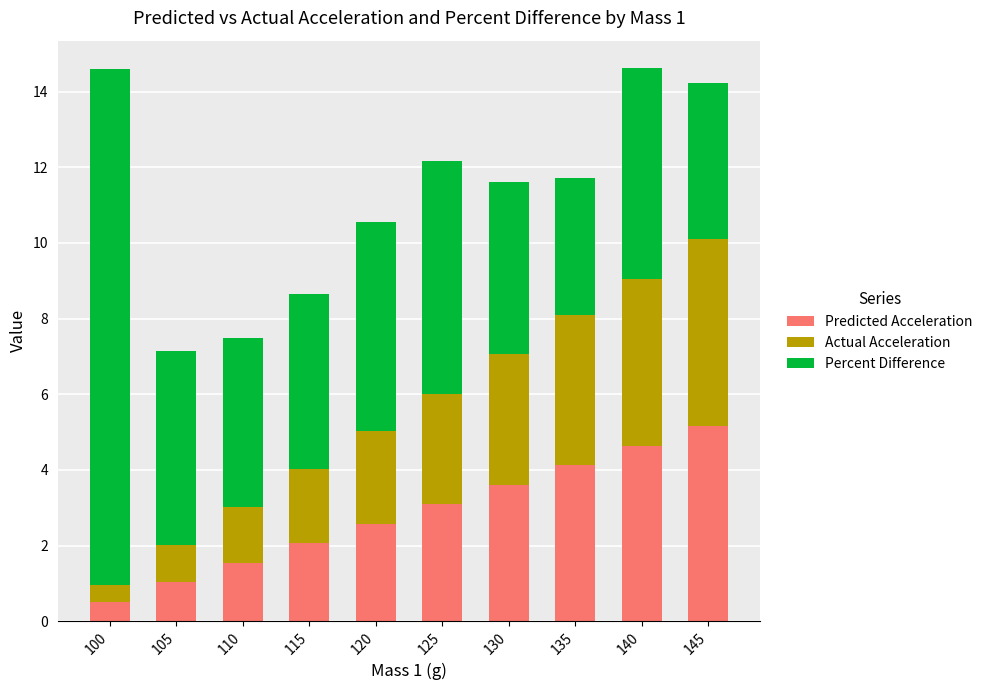

The value of Predicted Acceleration at 120 is 1.0. True or false?

False